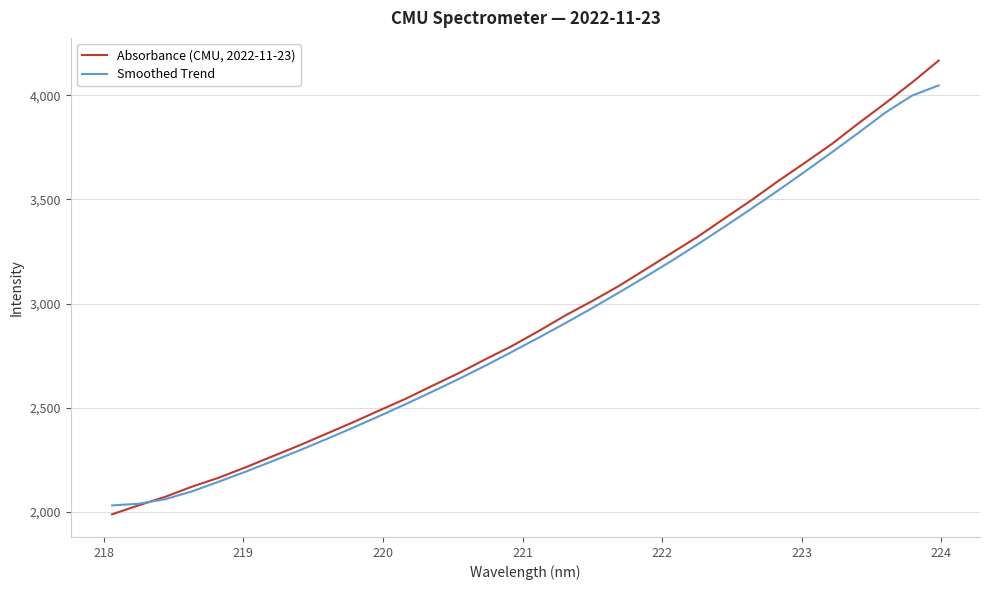

Which series has the largest range (max minus min)?

Absorbance (CMU, 2022-11-23)